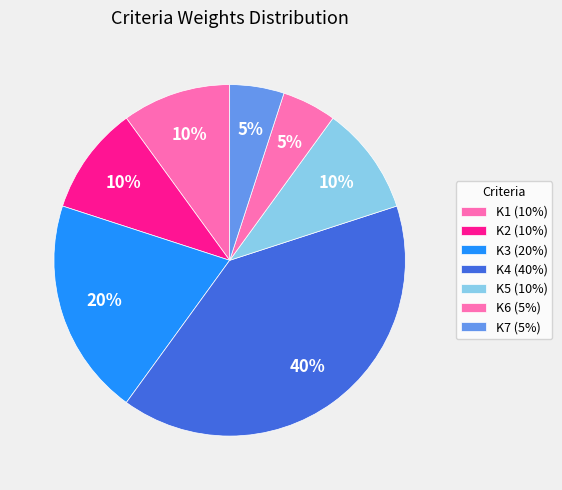

To the nearest percent, what is the average slice percentage?

14%